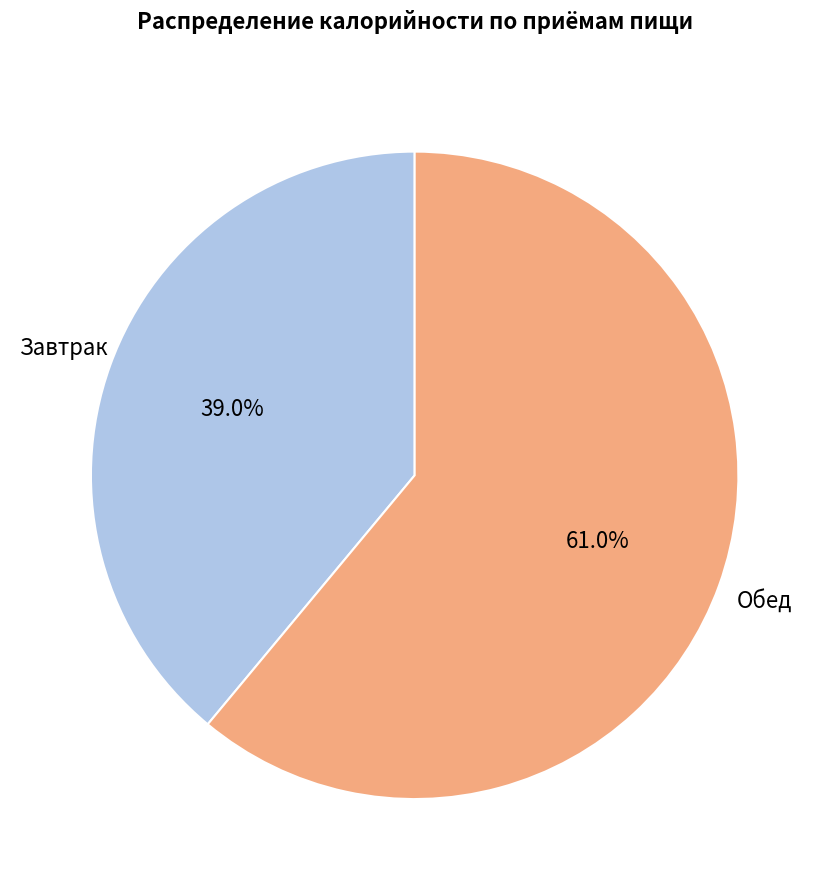

Is there a majority slice in this chart?

Yes